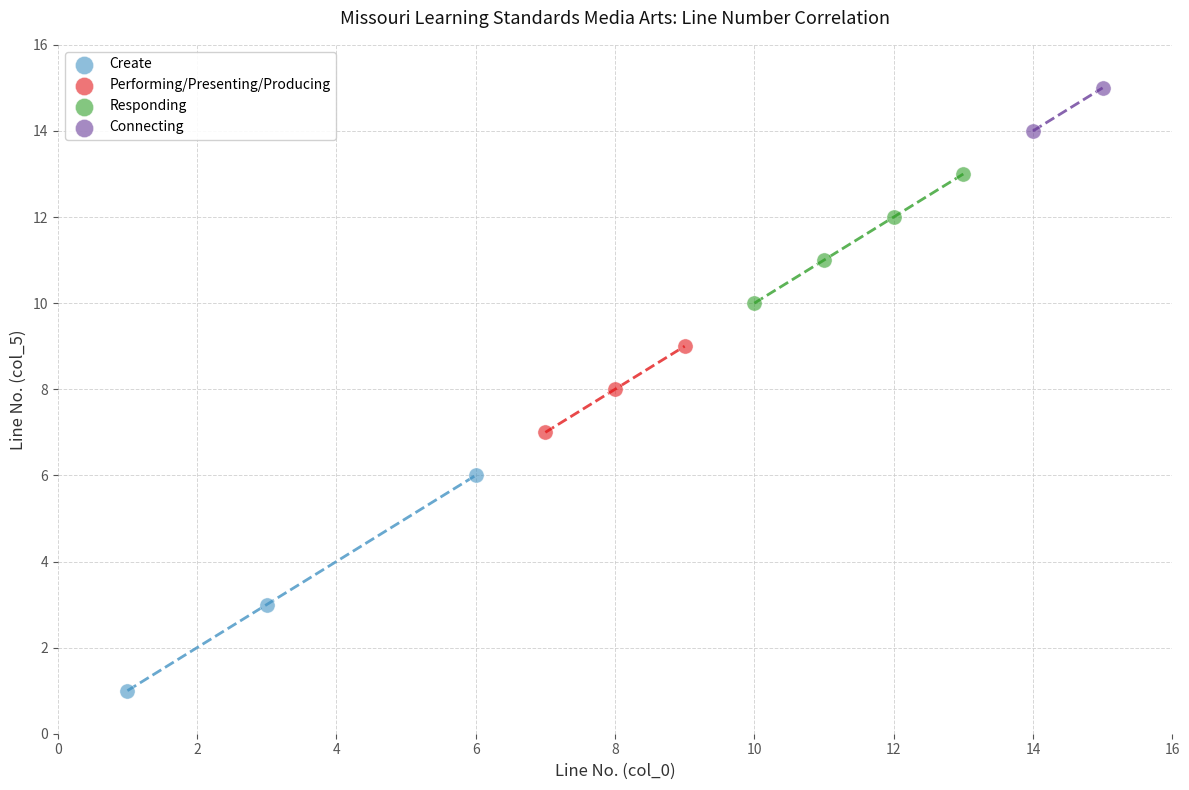

What are all the series names shown in the legend?

Create, Performing/Presenting/Producing, Responding, Connecting